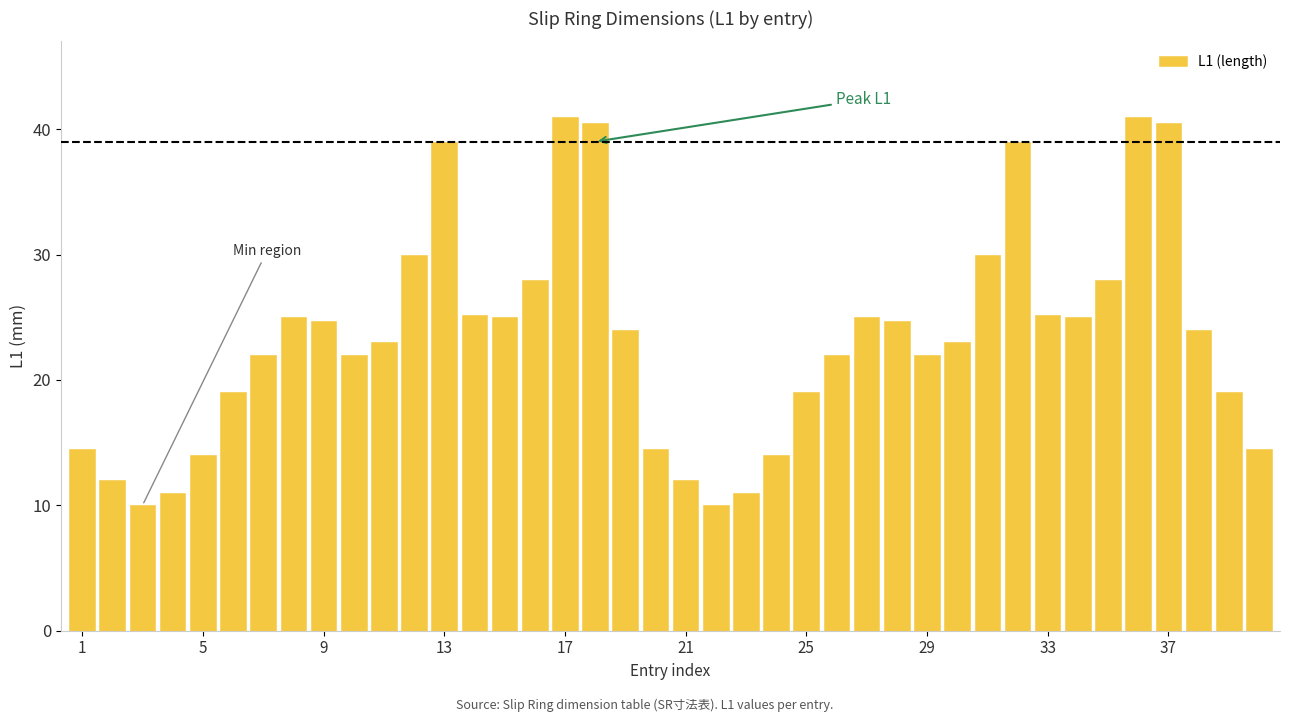

Are the bars grouped side by side (vs. stacked)?

No